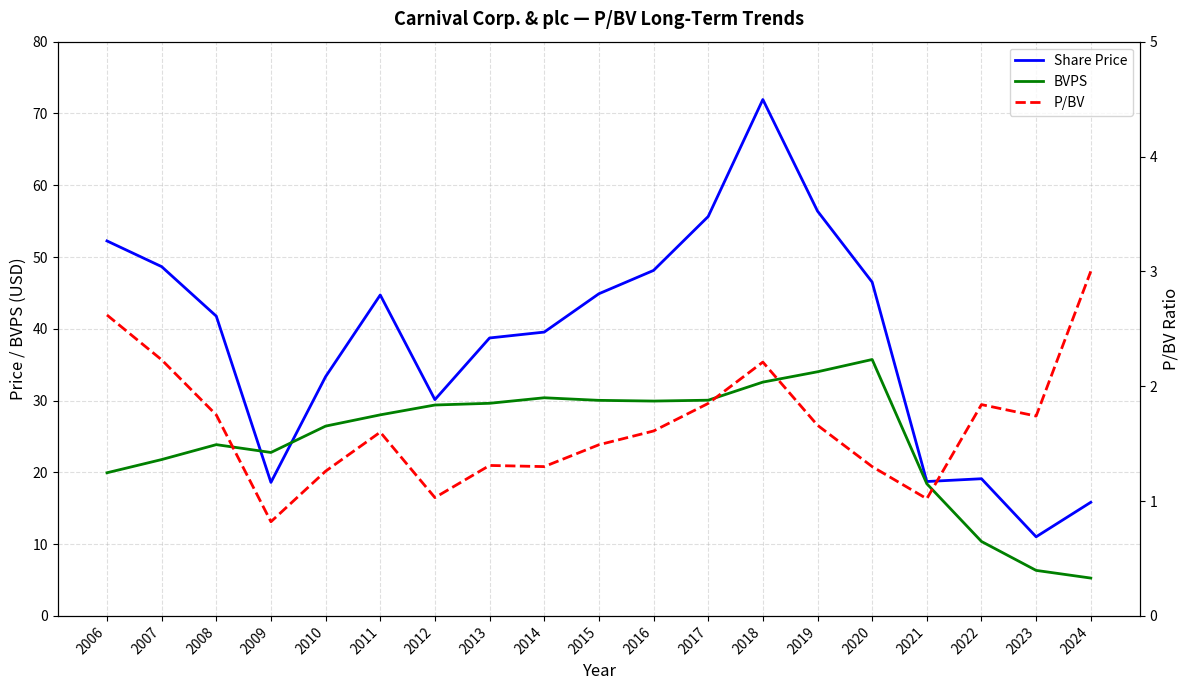

What is the difference between the BVPS values at 2012 and 2018?

3.2